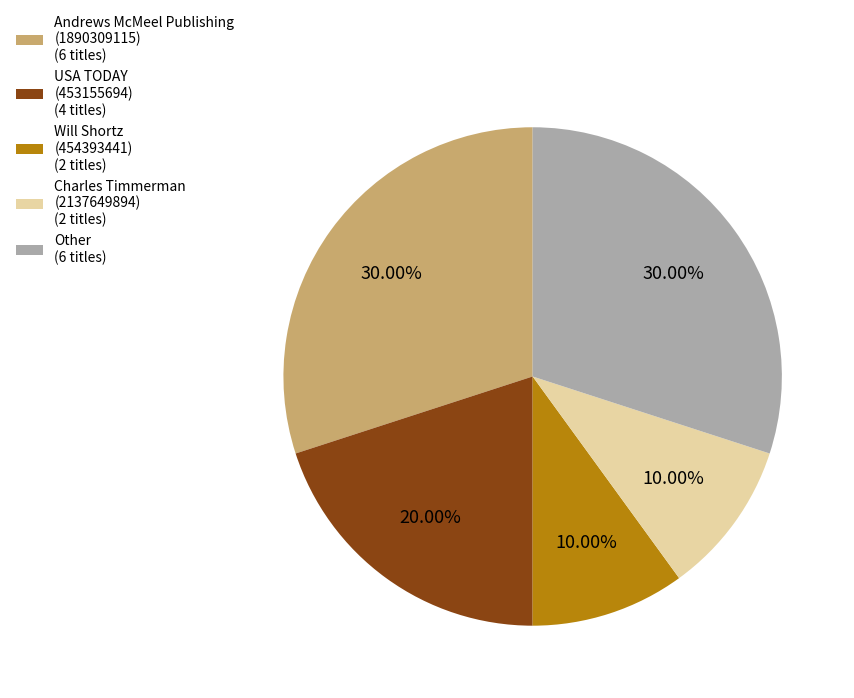

To the nearest percent, what percentage of the pie is USA TODAY (453155694)?

20%